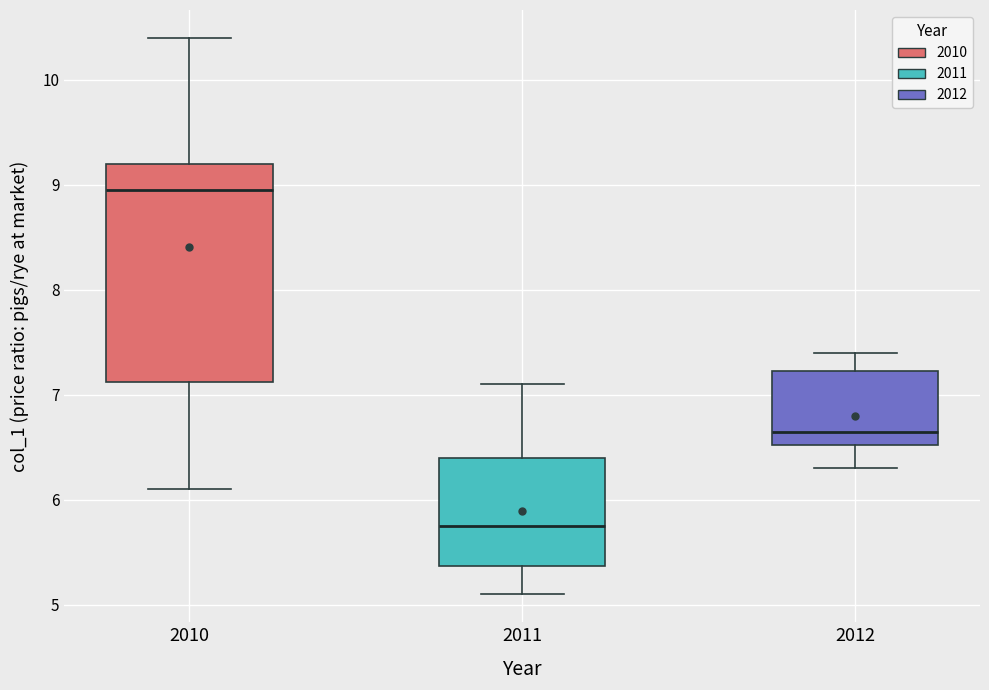

Where does the lower whisker of the box at x = 2012 end on the y-axis? The values are not printed on the chart, so give them approximately, as read against the axis.

6.3